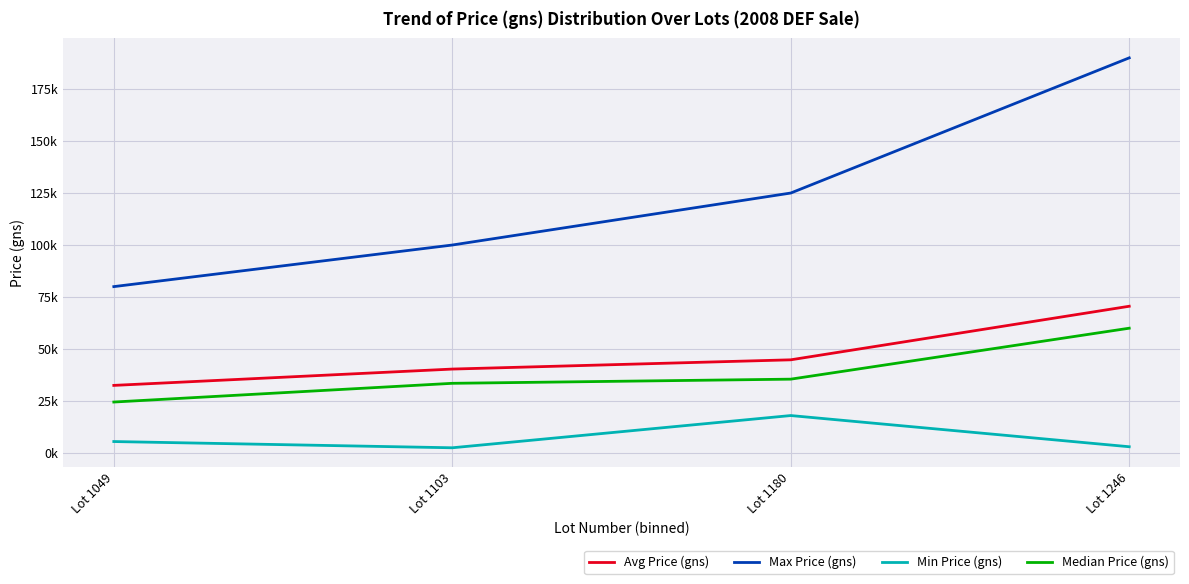

Does the chart display data point markers on the line(s)?

No